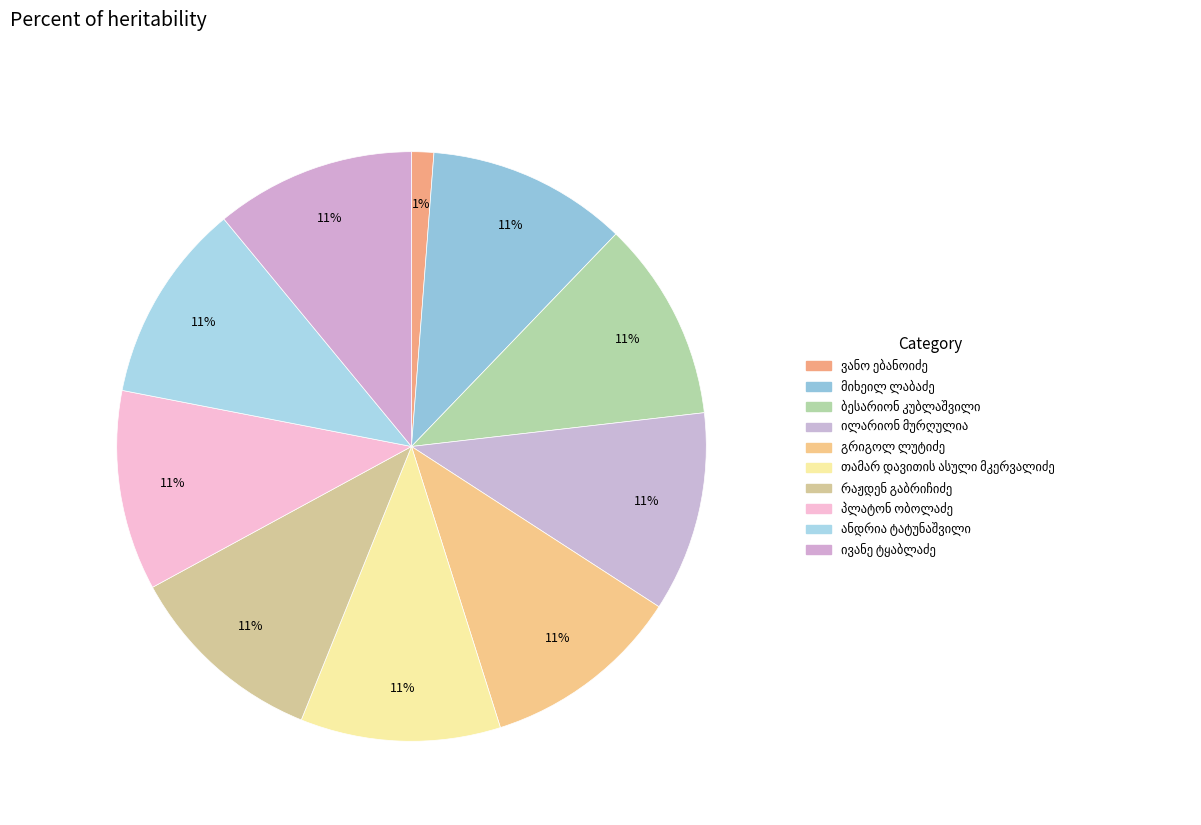

Does პლატონ ობოლაძე account for over 50% of the chart?

No